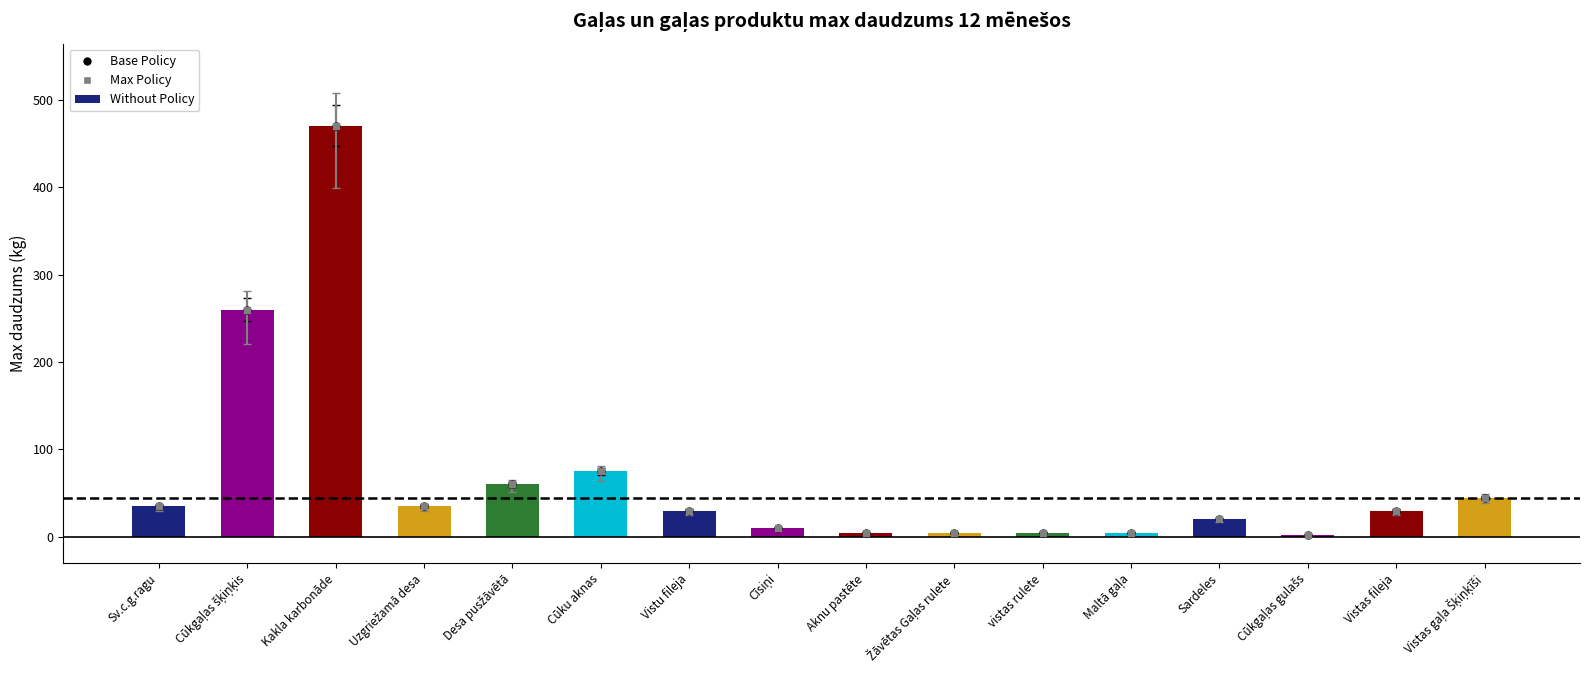

Reading right to left, transcribe all the data shown in this chart.

Vistas gaļa Šķiņķīši=45	Vistas fileja=30	Cūkgaļas gulašs=2	Sardeles=20	Maltā gaļa=5	vistas rulete=5	Žāvētas Gaļas rulete=5	Aknu pastēte=5	Cīsiņi=10	Vistu fileja=30	Cūku aknas=75	Desa pusžāvētā=60	Uzgriežamā desa=35	Kakla karbonāde=470	Cūkgaļas šķiņķis=260	Sv.c.g.ragu=35